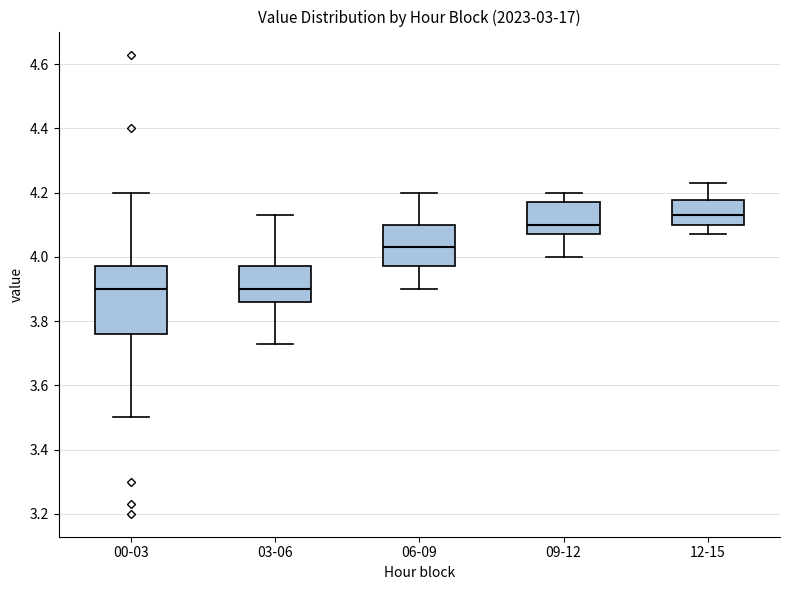

Where does the lower whisker of the box for 12-15 end on the y-axis? The values are not printed on the chart, so give them approximately, as read against the axis.

4.08